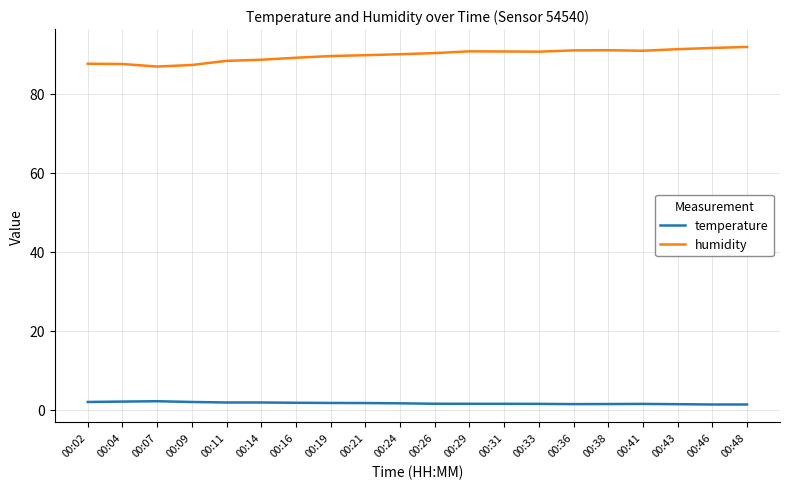

Rank the series by their maximum value, from highest to lowest.

humidity, temperature